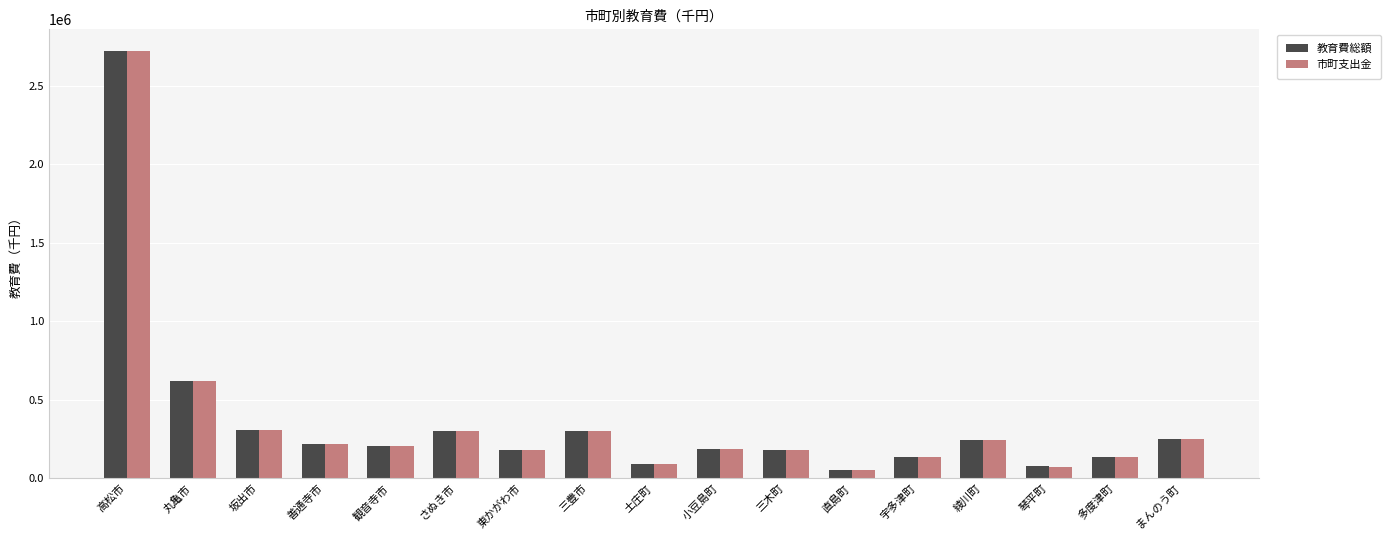

What are all the series names shown in the legend?

教育費総額, 市町支出金